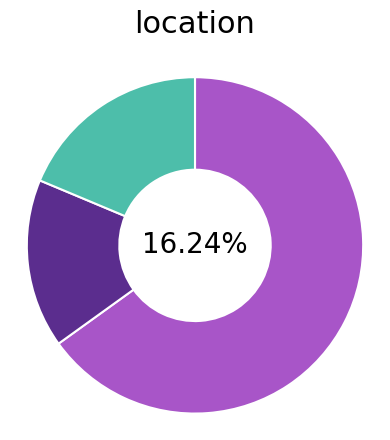

What percentage is the intron_MISANNOTATED slice, to the nearest percent?

65%